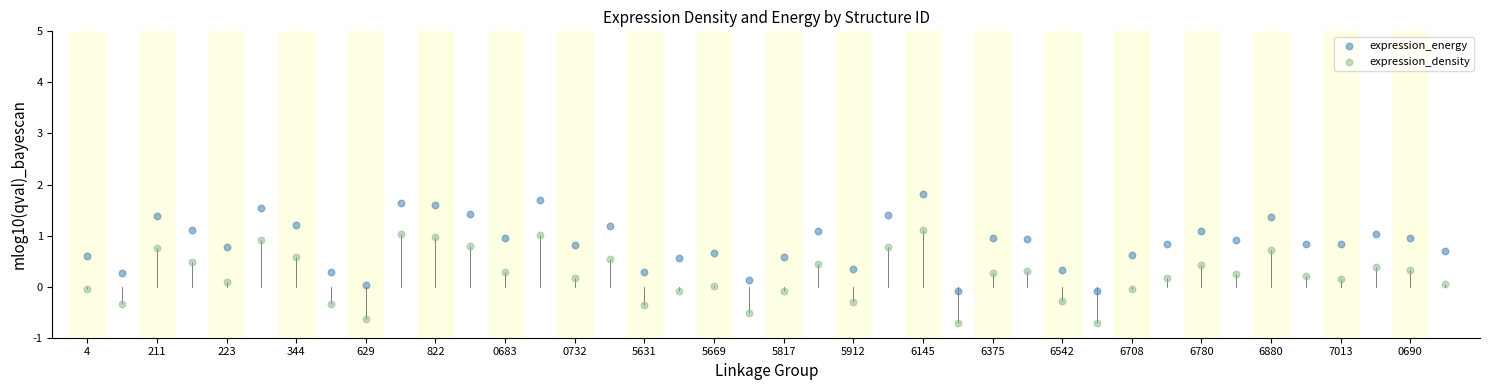

Across all data points, what is the range of Y values (max minus min)?

2.5